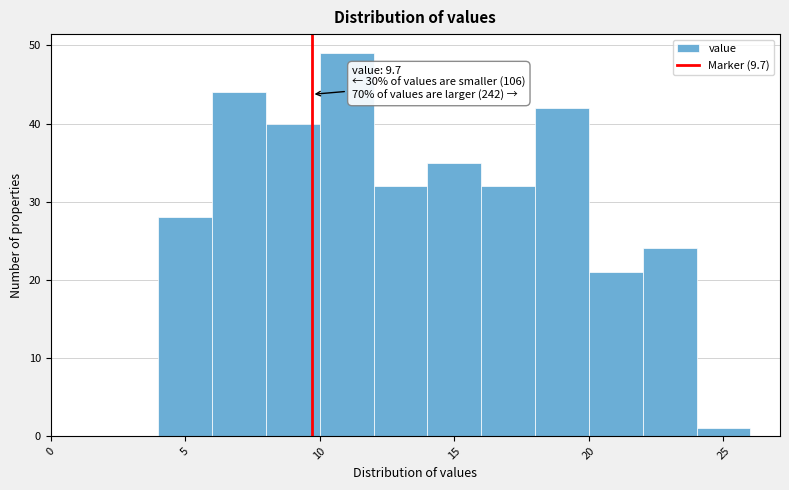

Over which range of the x-axis is the bar tallest?

10 to 12